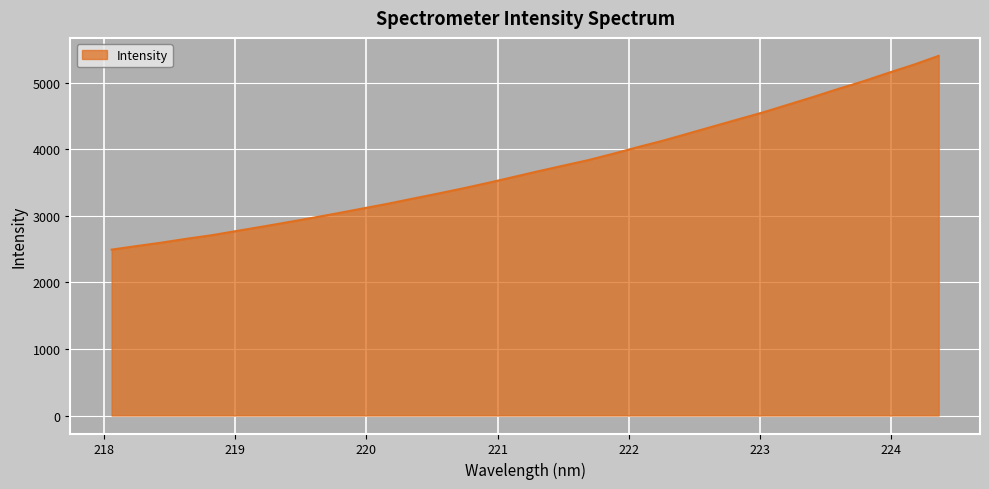

What is the minimum value shown in the chart?

2494.1